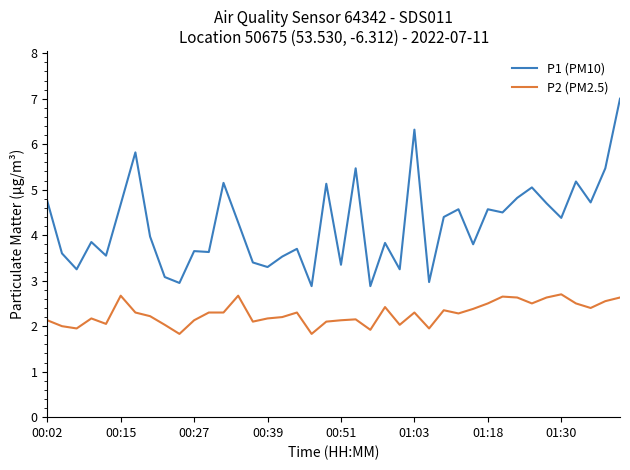

Which series has the largest total across all categories?

P1 (PM10)